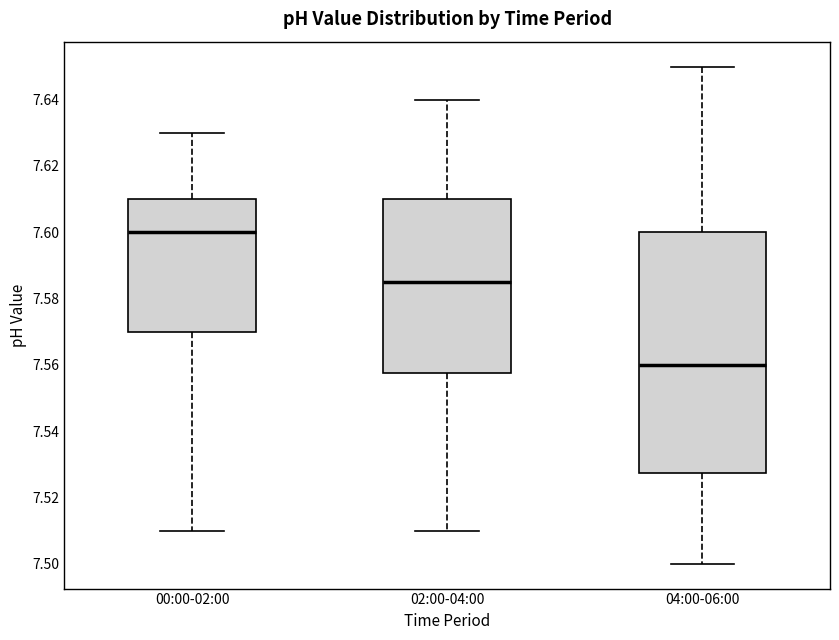

Reading left to right, read every box against the y-axis: the position of its median line, the range the box covers, and the ends of its whiskers. The values are not printed on the chart, so give them approximately, as read against the axis.

00:00-02:00: median 7.600, box 7.570 to 7.610, whiskers 7.510 to 7.630
02:00-04:00: median 7.586, box 7.558 to 7.610, whiskers 7.510 to 7.640
04:00-06:00: median 7.560, box 7.528 to 7.600, whiskers 7.500 to 7.650